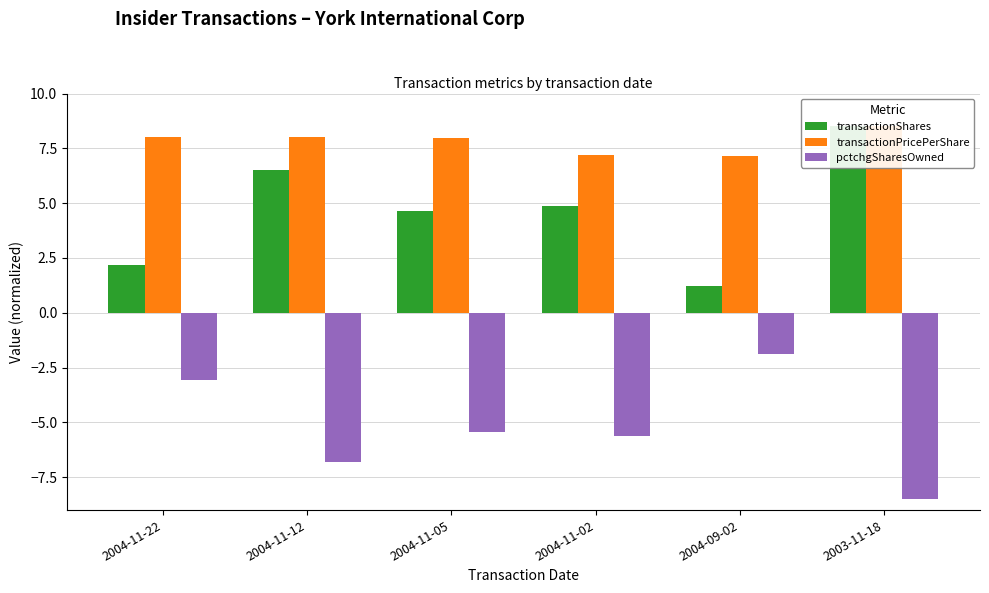

What is the difference between the transactionShares values at 2004-09-02 and 2004-11-05?

3.4